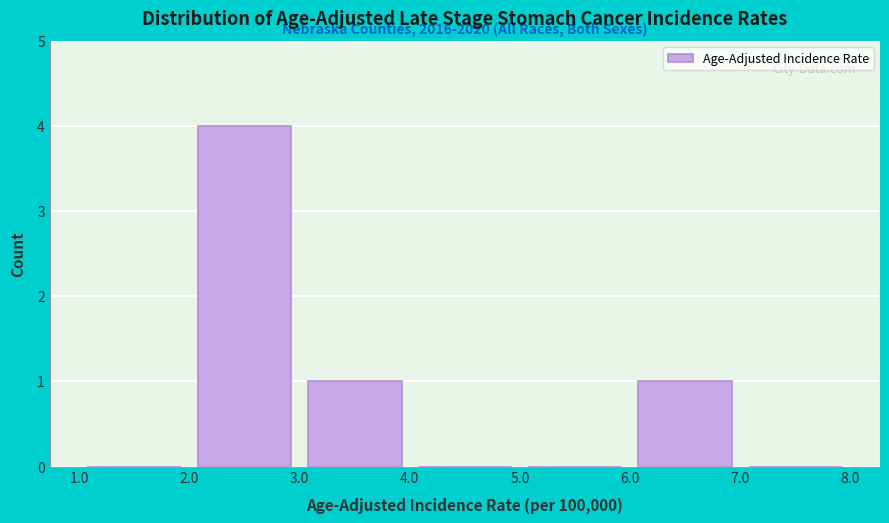

Which range on the x-axis has the tallest bar?

2.0 to 3.0